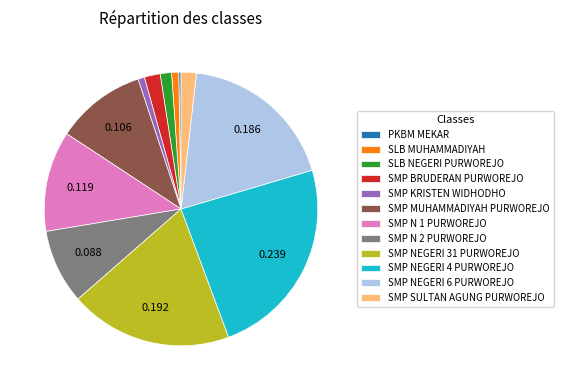

Is there any slice that represents more than half of the pie?

No